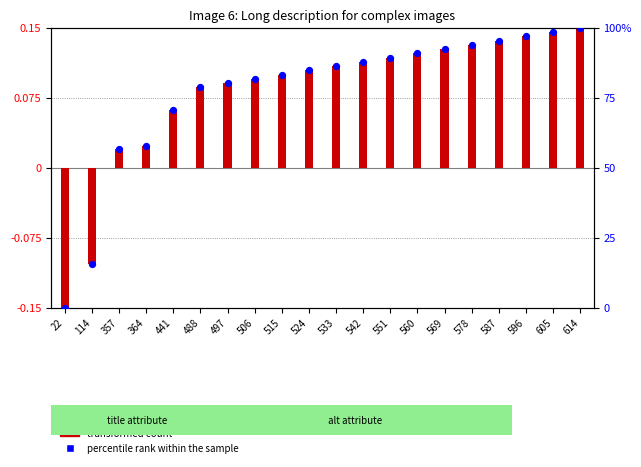

At which category is the sum across all series the highest?

614